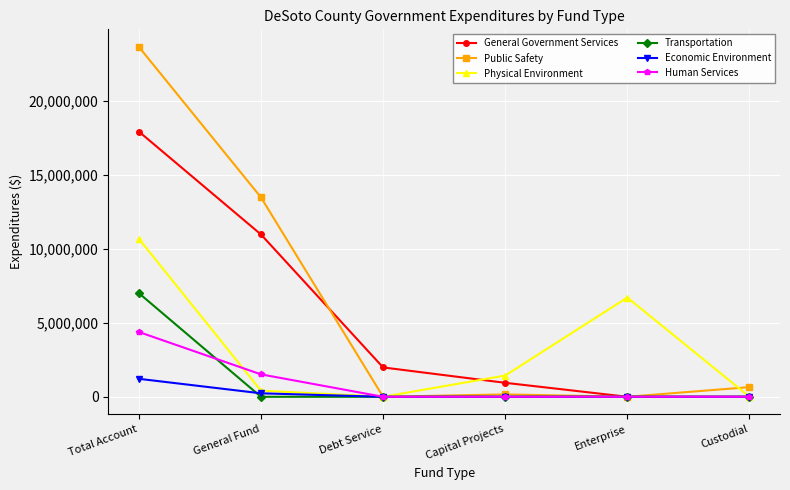

Which series has the largest range (max minus min)?

Public Safety